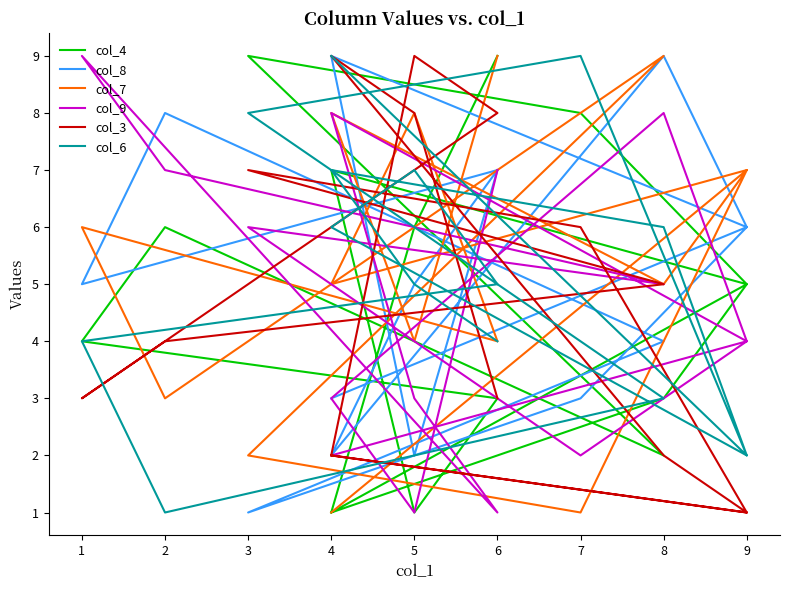

What is the difference between the second highest and second lowest values in the col_4 series?

8